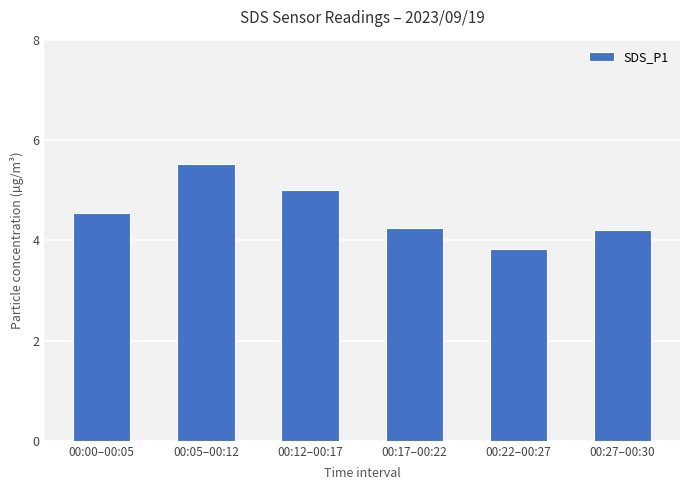

How many data points does each series have?

6